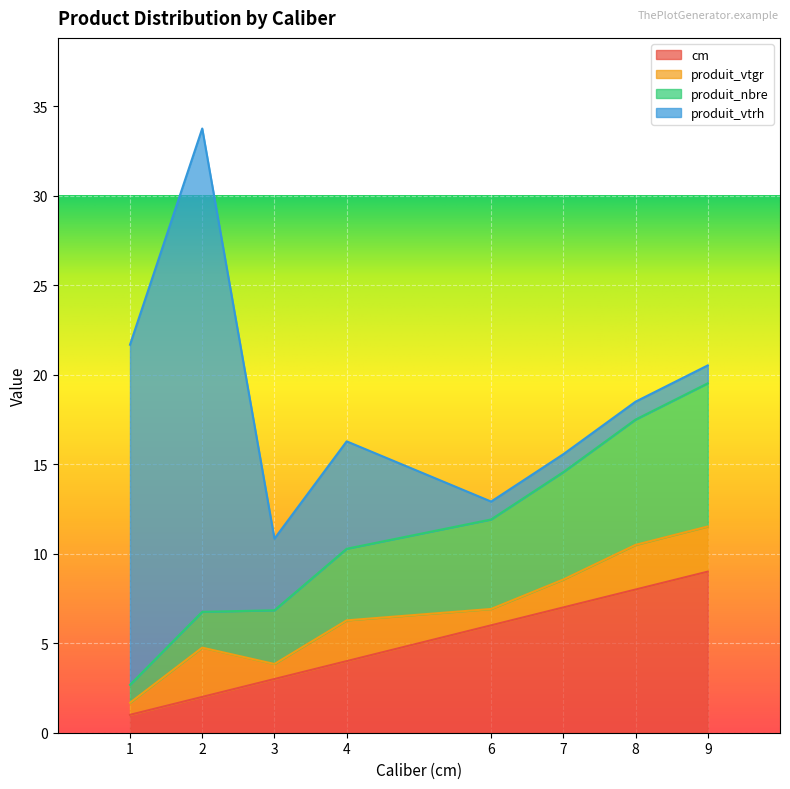

True or false: cm and produit_nbre intersect in this chart.

False